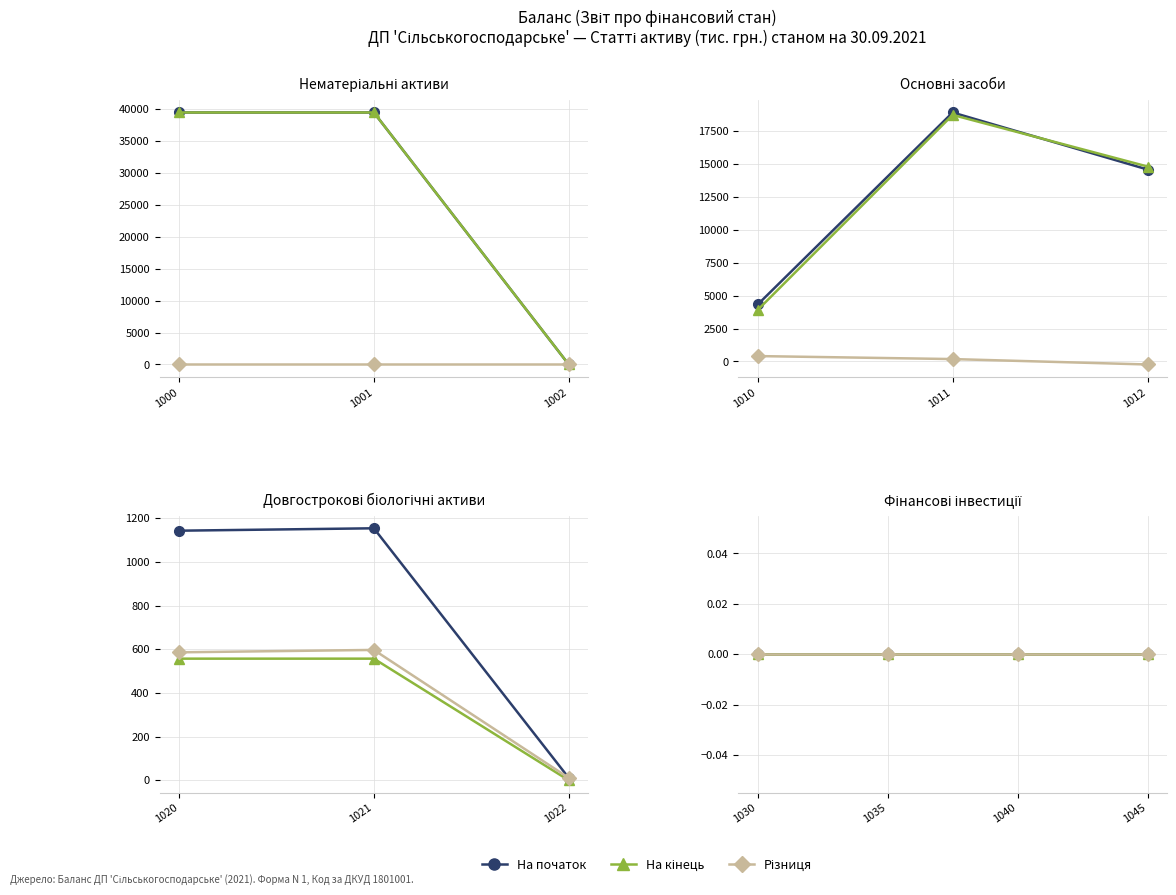

What is the sum of the На кінець звітного періоду values at 1022 and 1001?

39490